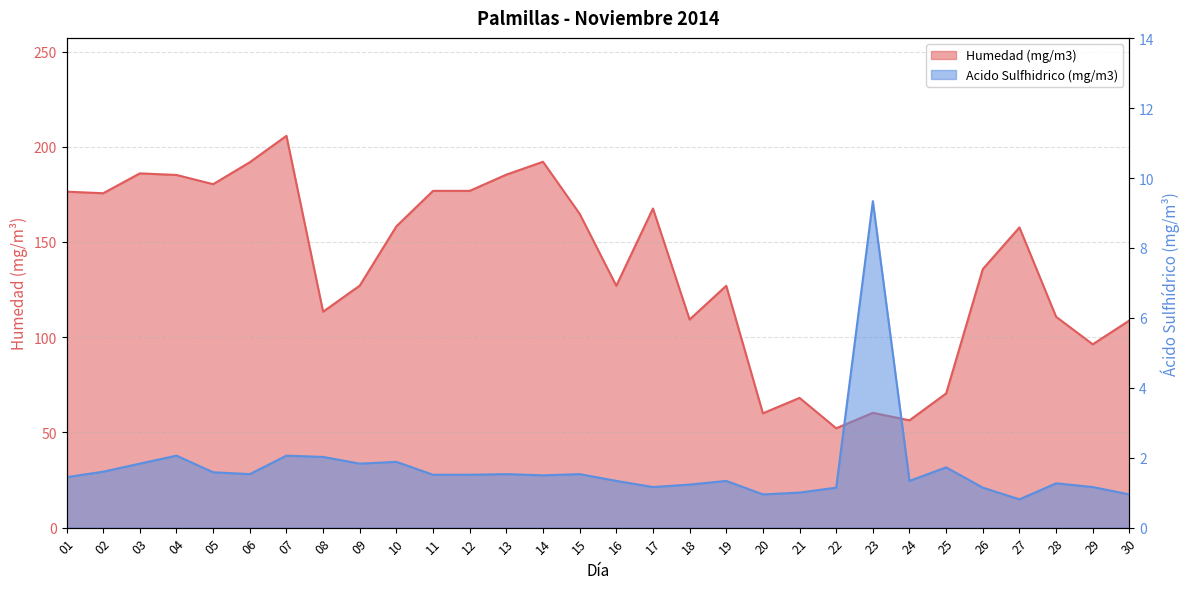

Where is the first local maximum for Acido Sulfhidrico (mg/m3)?

04